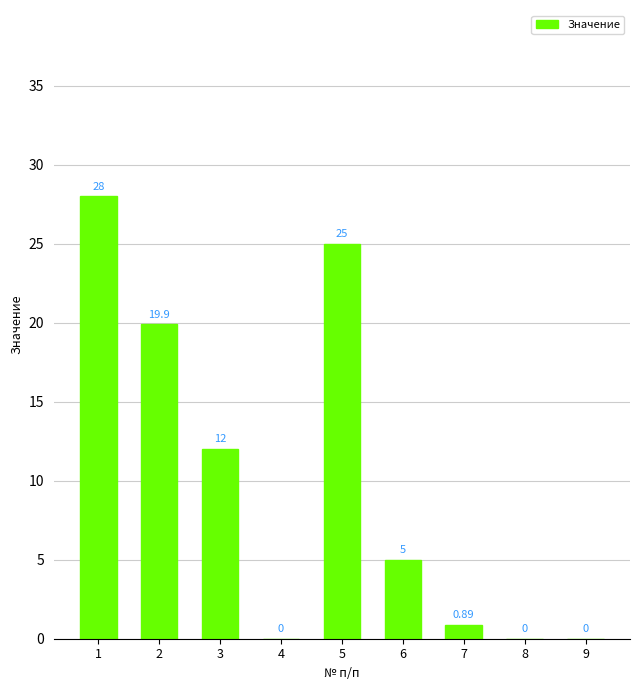

Which label corresponds to the largest value in the chart?

1